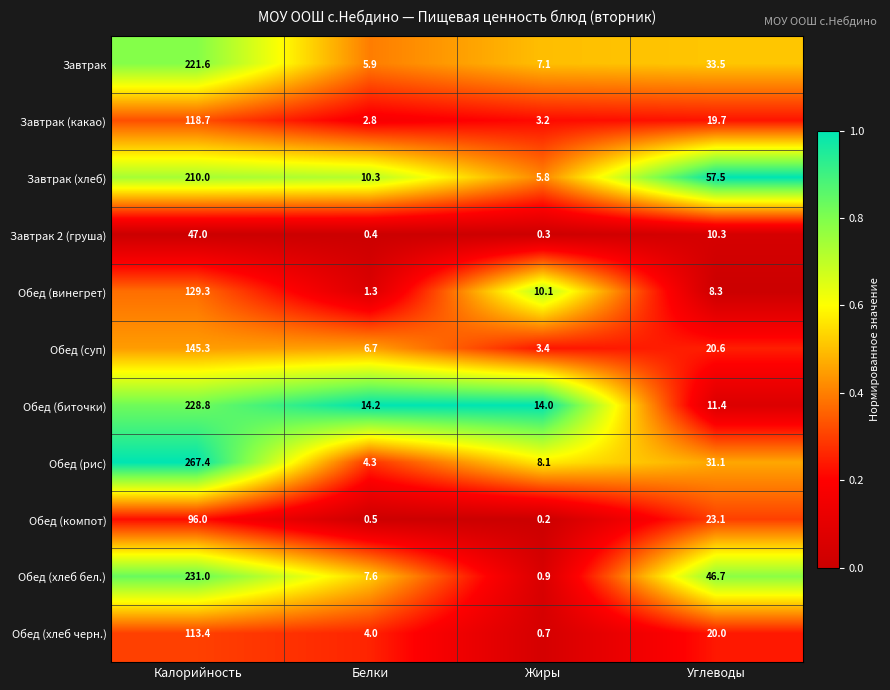

What is the difference between the maximum and minimum values in the Обед (суп) series?

141.9